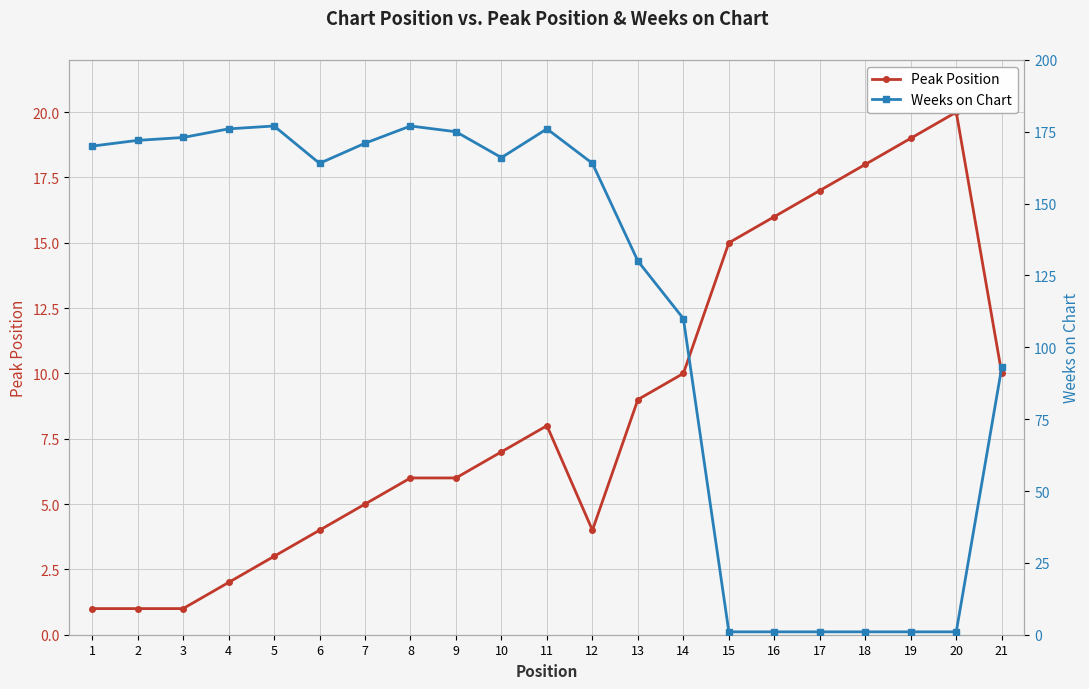

True or false: Weeks on Chart has more than 0 points higher than both neighbors.

True